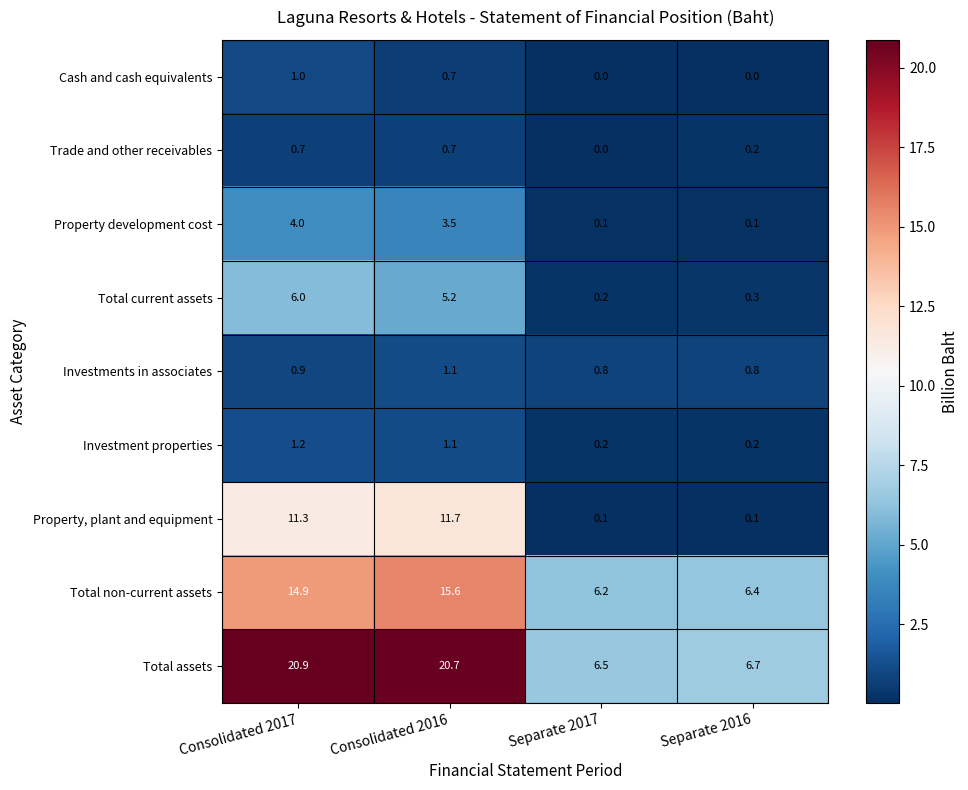

What is the greatest value displayed?

20.9